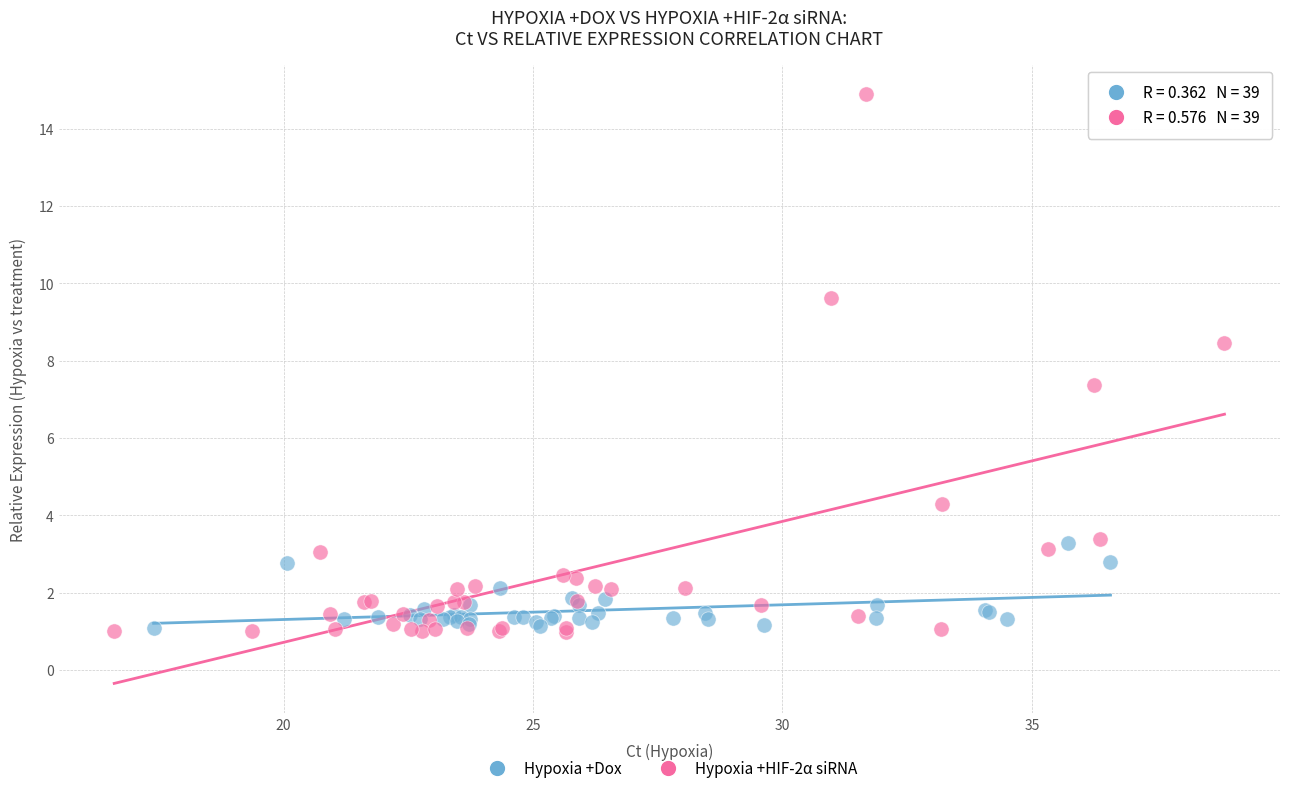

Which series contains the highest Y value?

Hypoxia +HIF-2α siRNA